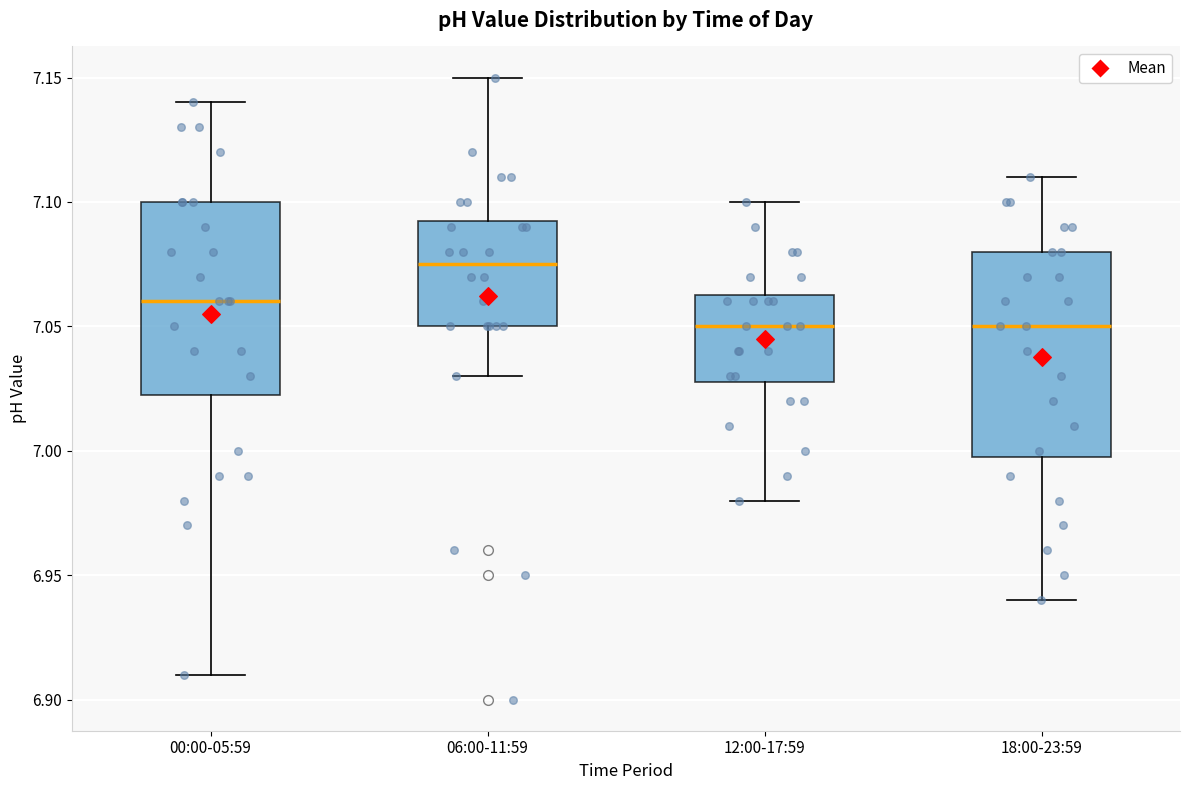

Reading left to right, read every box against the y-axis: the position of its median line, the range the box covers, and the ends of its whiskers. The values are not printed on the chart, so give them approximately, as read against the axis.

00:00-05:59: median 7.060, box 7.025 to 7.100, whiskers 6.910 to 7.140
06:00-11:59: median 7.075, box 7.050 to 7.095, whiskers 7.030 to 7.150
12:00-17:59: median 7.050, box 7.030 to 7.065, whiskers 6.980 to 7.100
18:00-23:59: median 7.050, box 7.000 to 7.080, whiskers 6.940 to 7.110